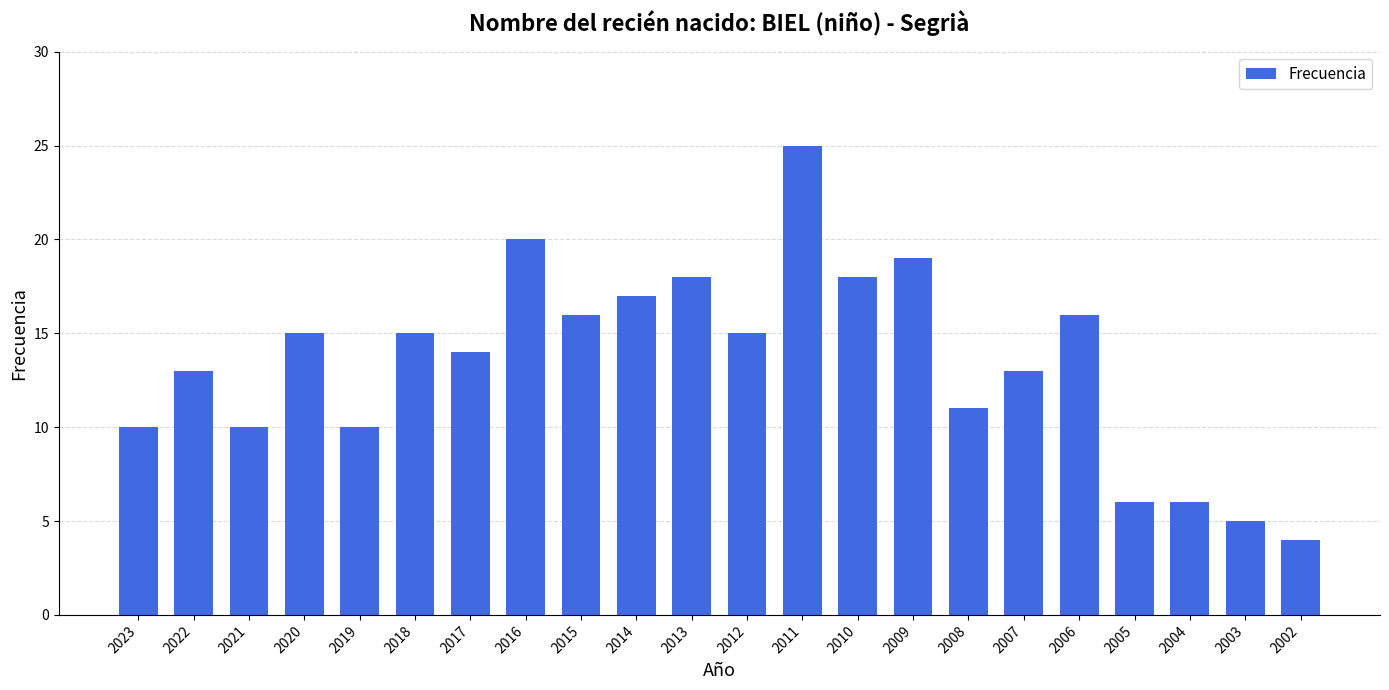

The chart shows a value of 13 at 2022. True or false?

True